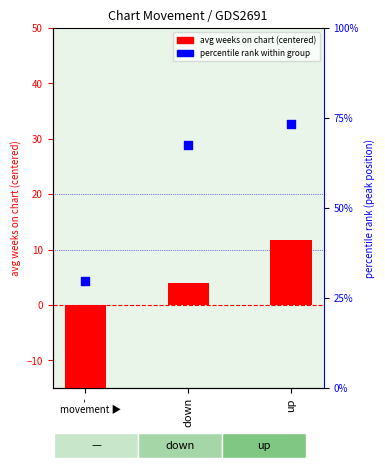

Which series contains the highest Y value?

percentile rank (peak pos)